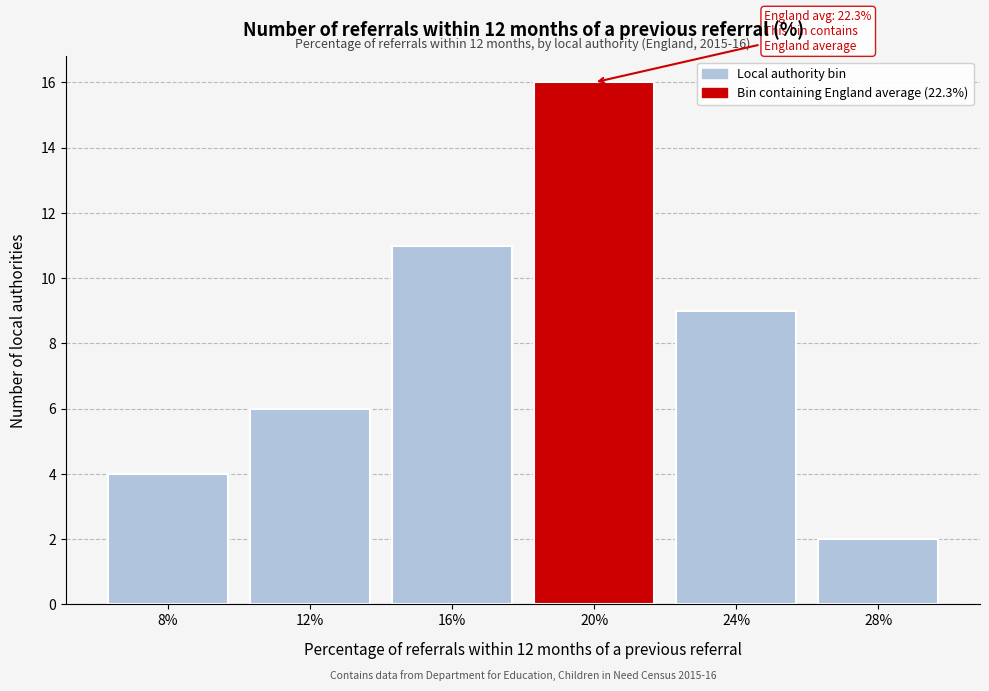

Reading right to left, list all the values displayed in this chart.

2	9	16	11	6	4